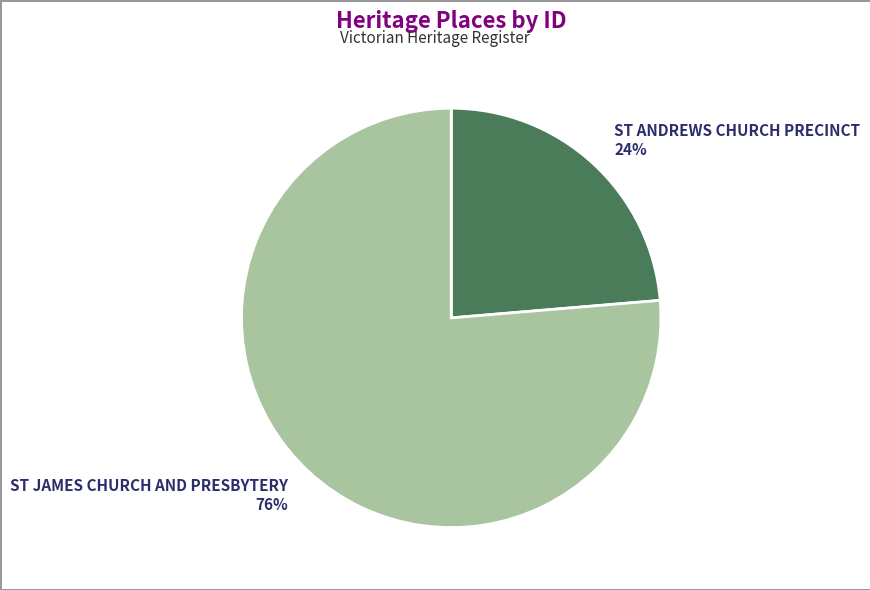

Which has a higher value, ST JAMES CHURCH AND PRESBYTERY or ST ANDREWS CHURCH PRECINCT?

ST JAMES CHURCH AND PRESBYTERY